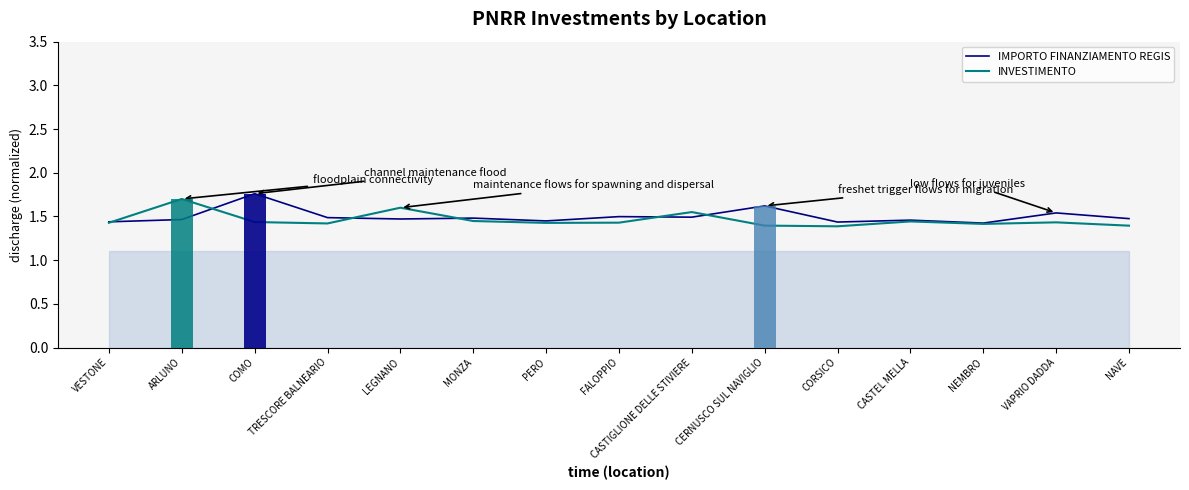

Reading right to left, transcribe all the data shown in this chart.

IMPORTO FINANZIAMENTO REGIS: NAVE=1.5	VAPRIO DADDA=1.5	NEMBRO=1.4	CASTEL MELLA=1.5	CORSICO=1.4	CERNUSCO SUL NAVIGLIO=1.6	CASTIGLIONE DELLE STIVIERE=1.5	FALOPPIO=1.5	PERO=1.4	MONZA=1.5	LEGNANO=1.5	TRESCORE BALNEARIO=1.5	COMO=1.8	ARLUNO=1.5	VESTONE=1.4
INVESTIMENTO: NAVE=1.4	VAPRIO DADDA=1.4	NEMBRO=1.4	CASTEL MELLA=1.4	CORSICO=1.4	CERNUSCO SUL NAVIGLIO=1.4	CASTIGLIONE DELLE STIVIERE=1.5	FALOPPIO=1.4	PERO=1.4	MONZA=1.4	LEGNANO=1.6	TRESCORE BALNEARIO=1.4	COMO=1.4	ARLUNO=1.7	VESTONE=1.4